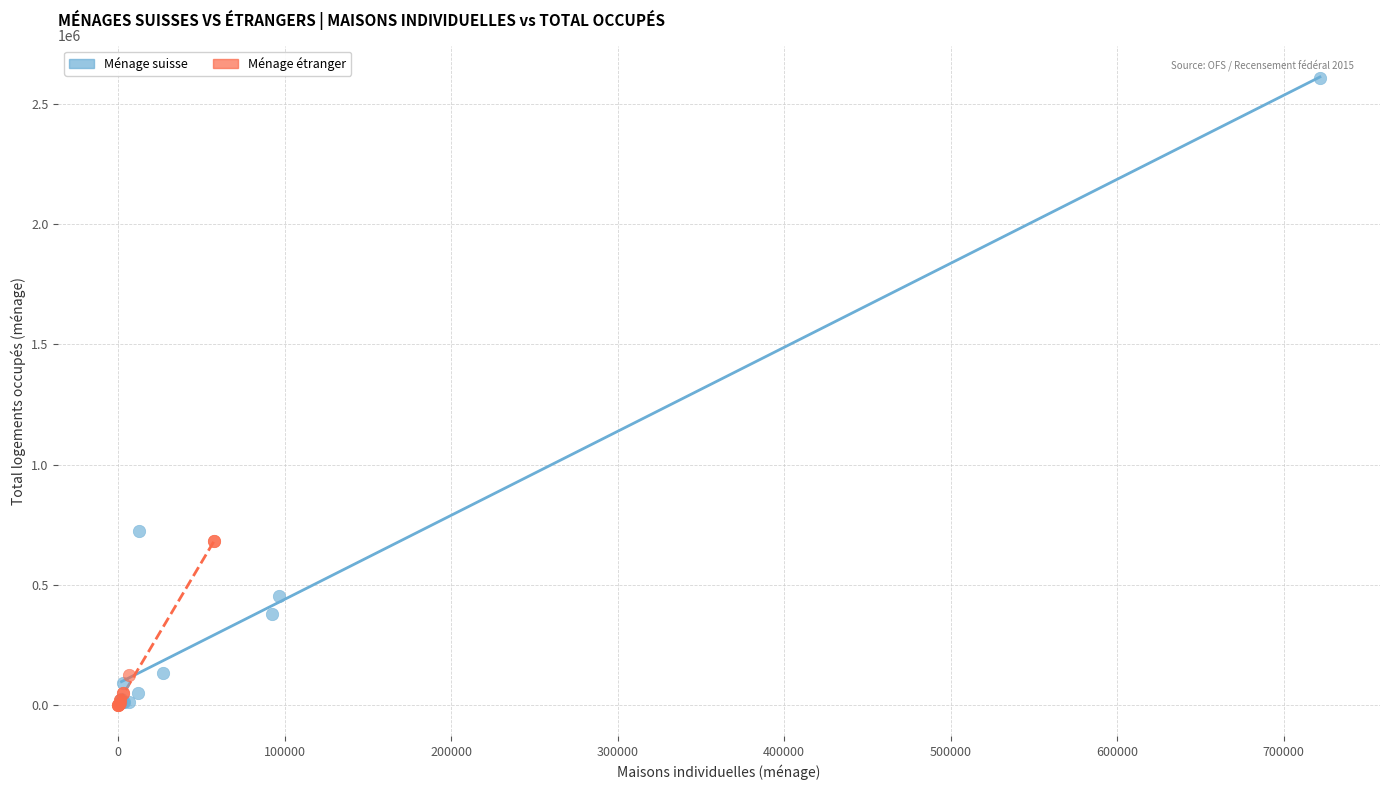

Which series has the widest spread of Y values?

Ménage suisse